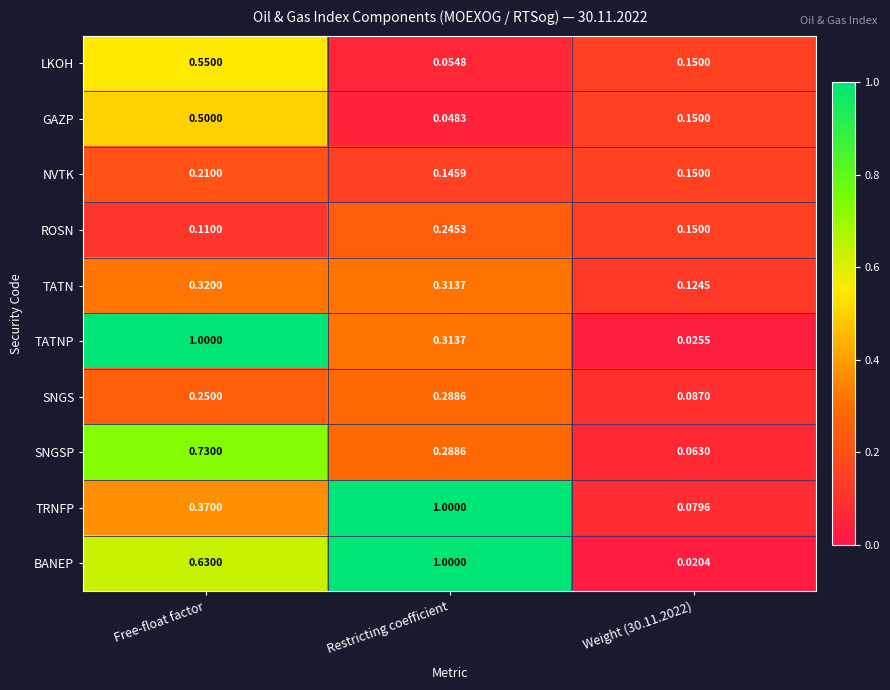

At which category is the sum across all series the highest?

Free-float factor